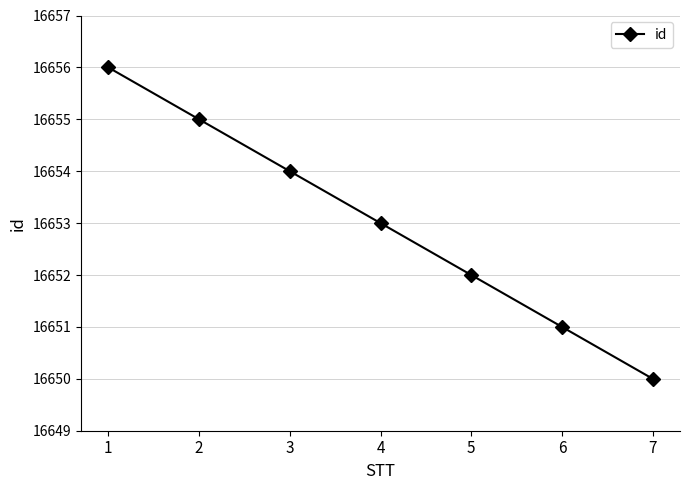

Count the number of data series in this chart.

1